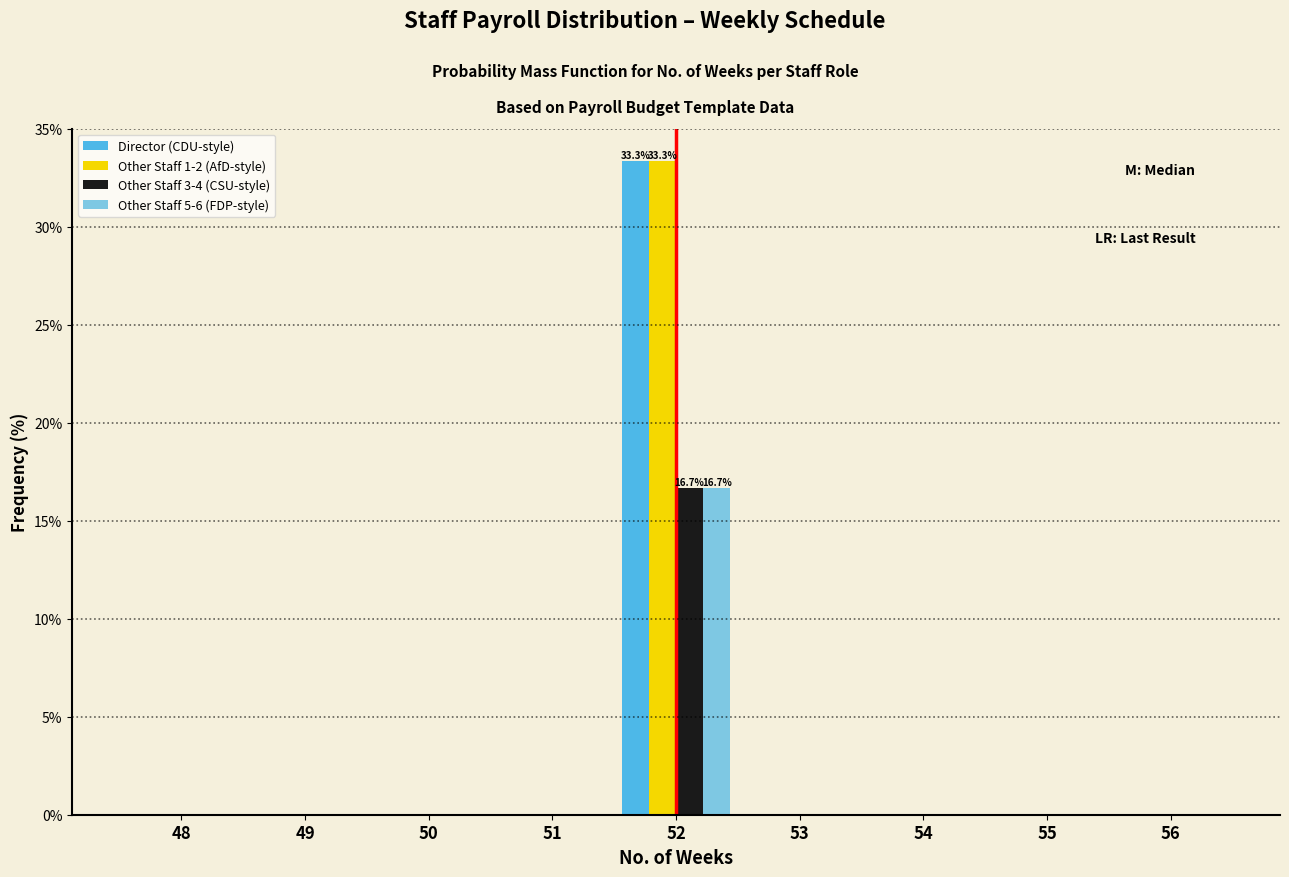

The Other Staff 1-2 (AfD-style) series shows 0.0 at 53. True or false?

True